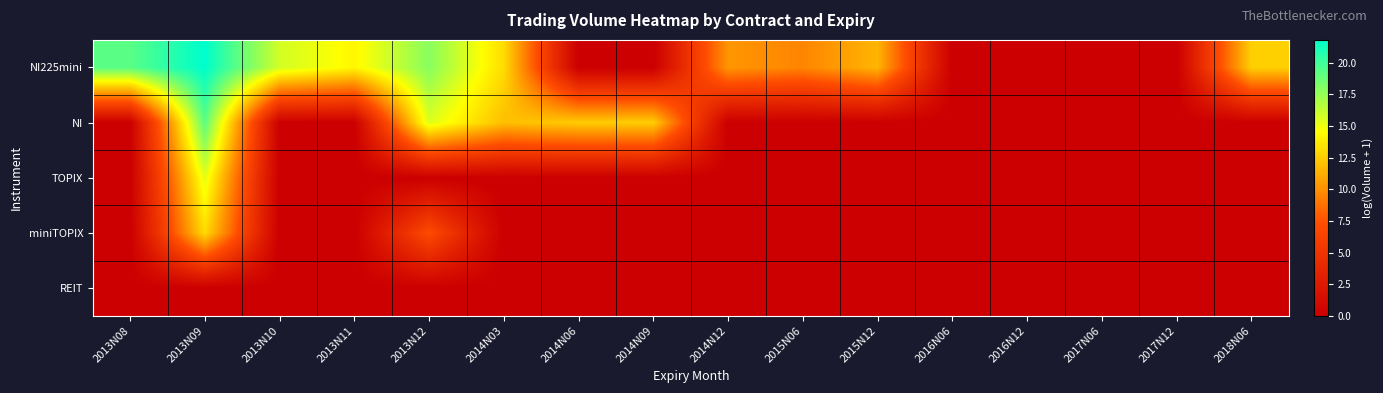

How many data points does each series have?

16